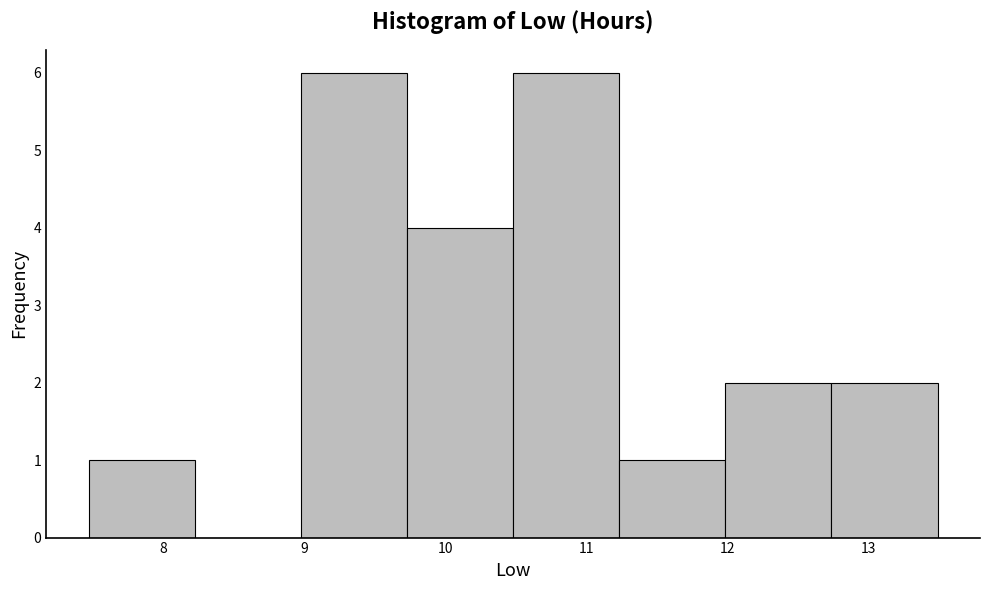

Reading left to right, transcribe this chart: for each bar, give the range it covers on the x-axis and its height. Neither the bar edges nor the heights are printed on the chart, so give them approximately, as read against the axes.

7.5 to 8.2: 1
8.2 to 9.0: 0
9.0 to 9.7: 6
9.7 to 10.5: 4
10.5 to 11.2: 6
11.2 to 12.0: 1
12.0 to 12.7: 2
12.7 to 13.5: 2